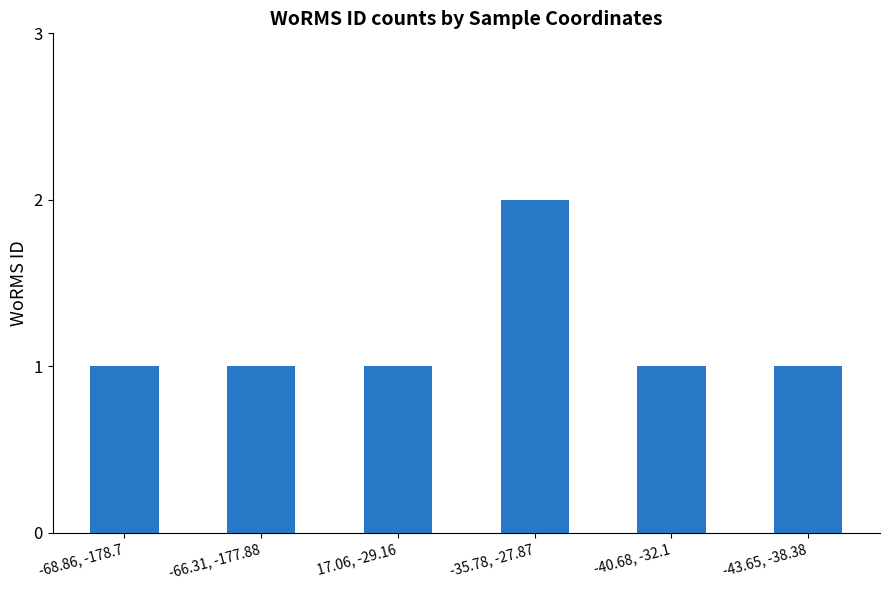

What is the greatest value displayed?

2